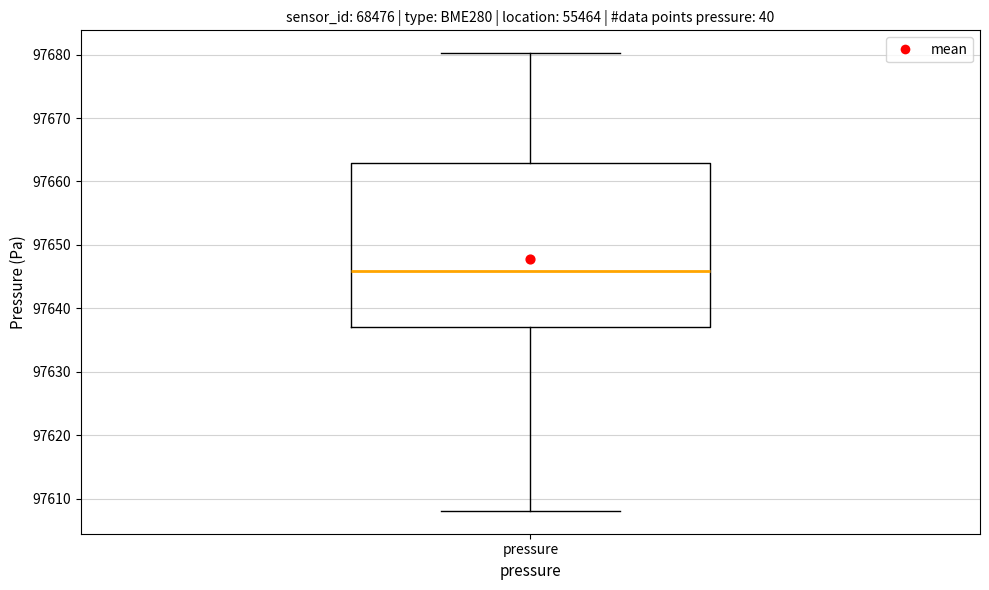

Transcribe this box plot: give where the median line is, the range the box spans, and where the two whiskers end, as read against the y-axis. The values are not printed on the chart, so give them approximately, as read against the axis.

median 97646, box 97637 to 97663, whiskers 97608 to 97680